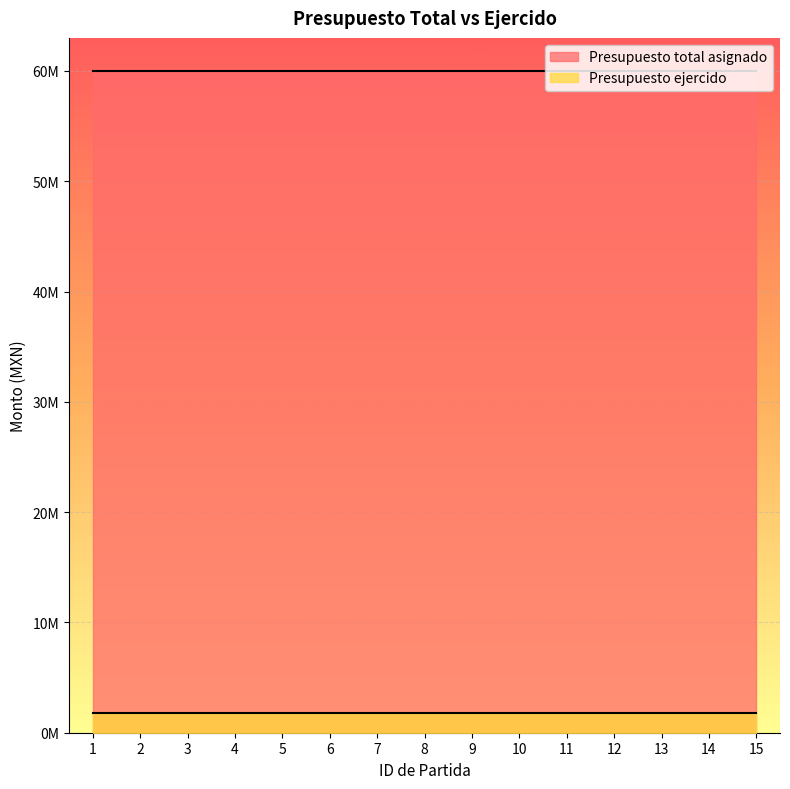

Which series has the widest spread of values?

Presupuesto total asignado